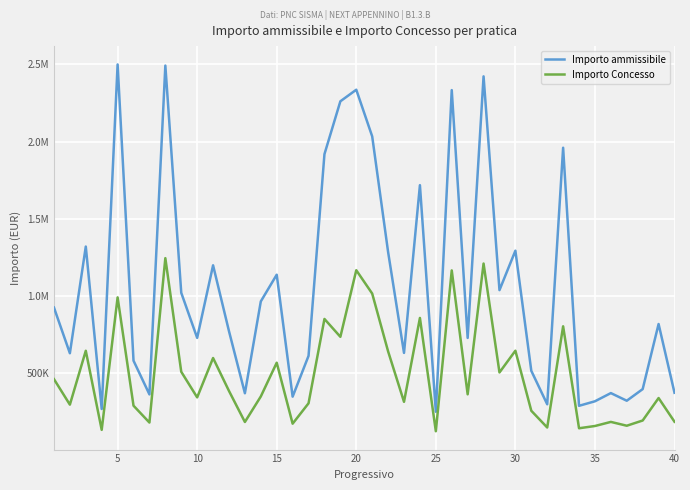

Does the chart display data point markers on the line(s)?

No